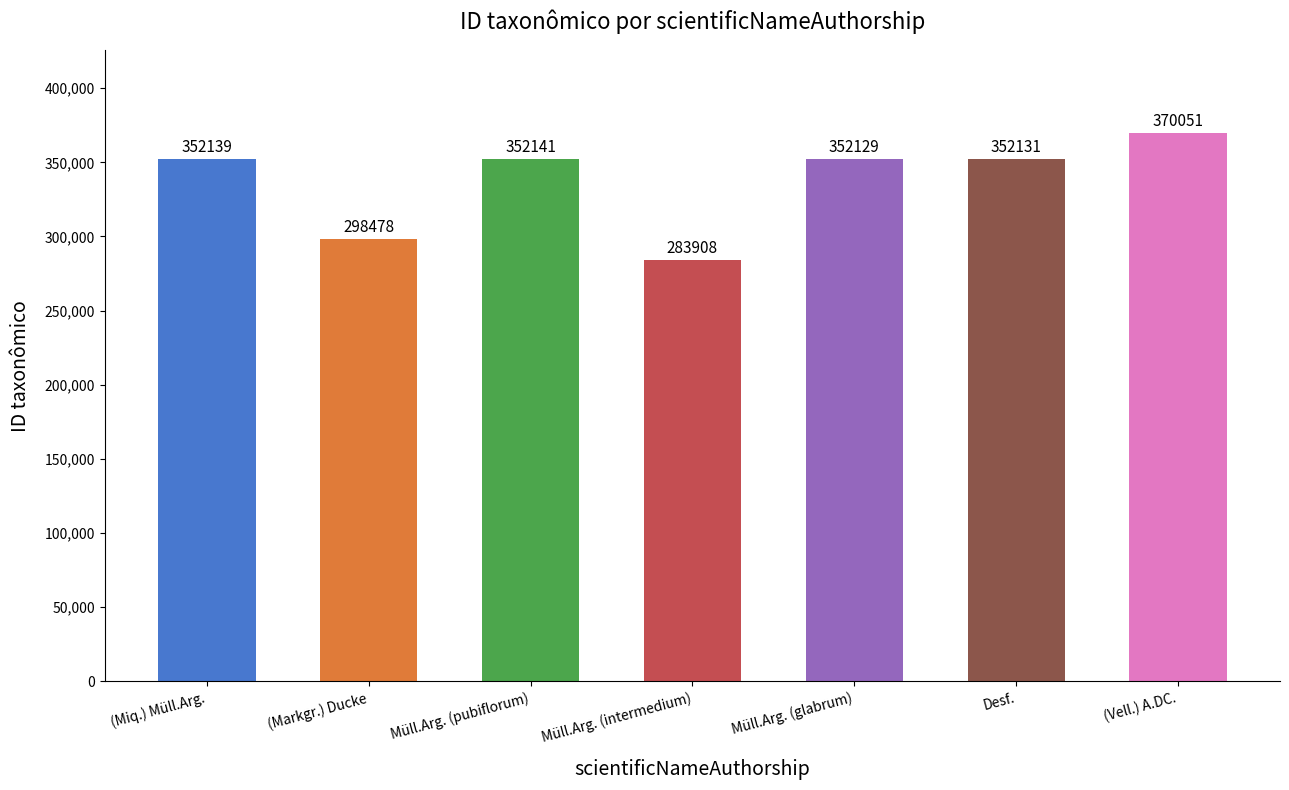

Which category has the lowest value across all series?

Müll.Arg. (intermedium)